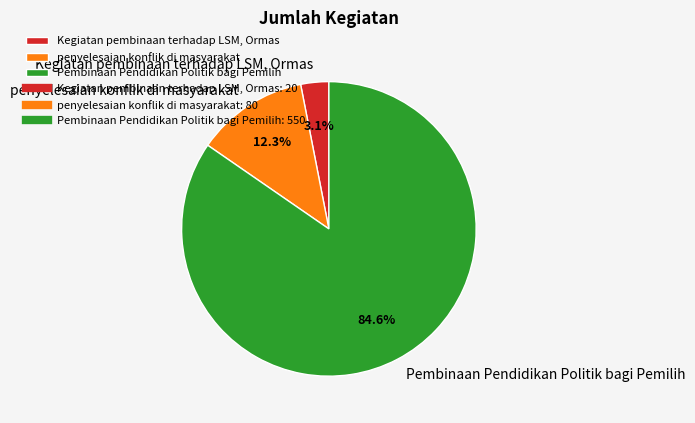

The Pembinaan Pendidikan Politik bagi Pemilih slice represents 85% of the pie. True or false?

True